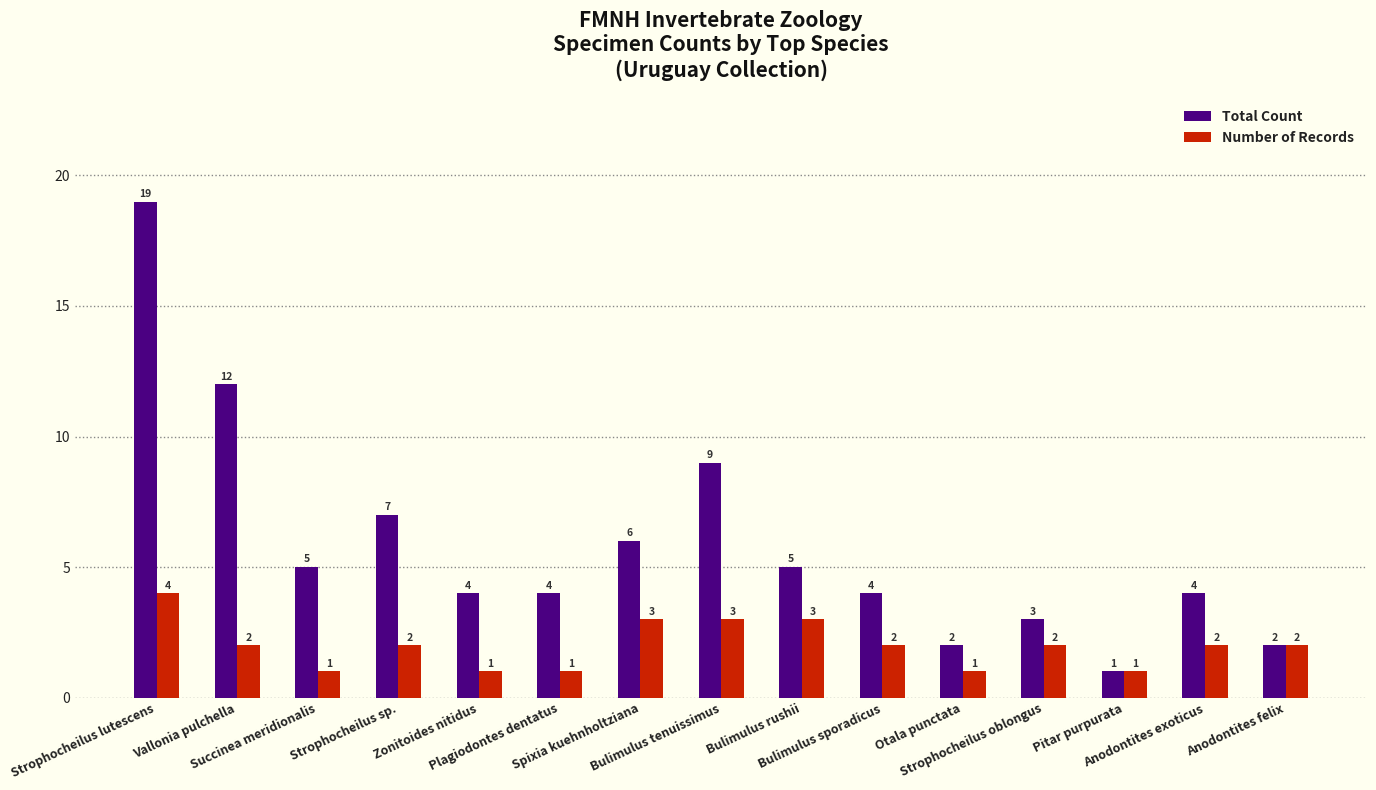

What is the difference between the maximum and minimum values in the Number of Records series?

3